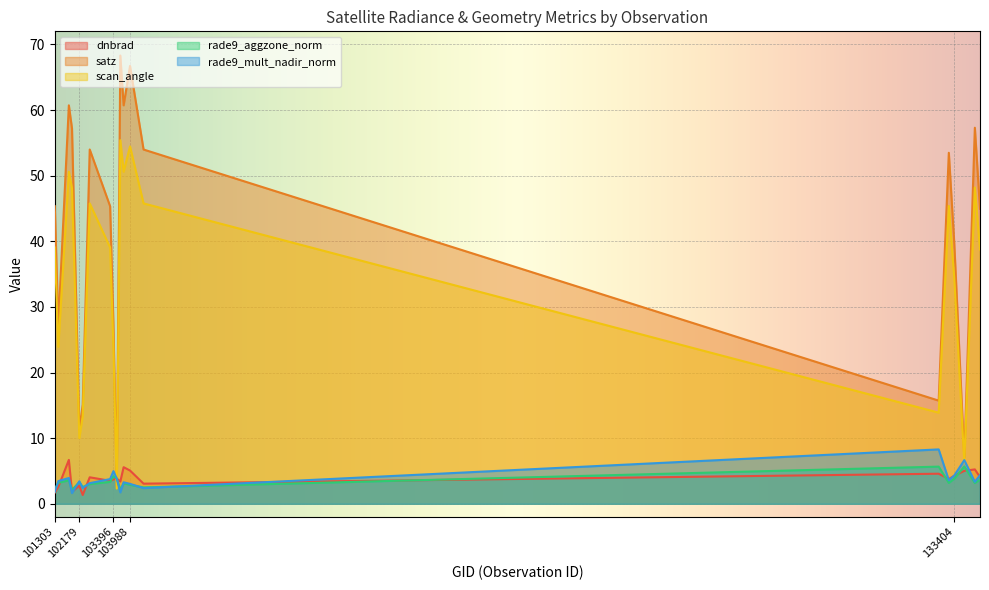

Which category has the highest value in the satz series?

103642